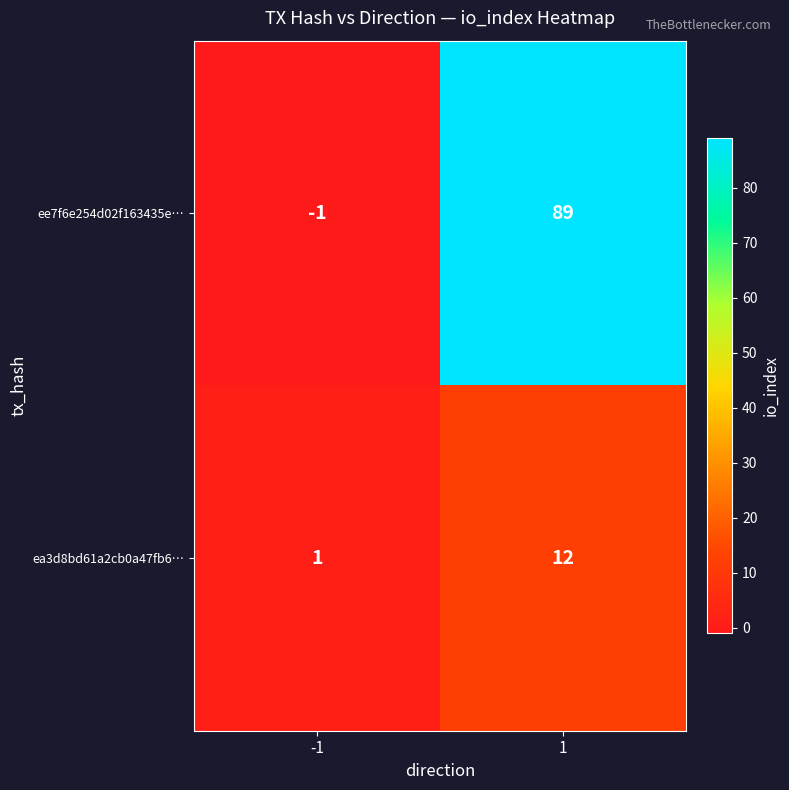

At how many categories does at least one series exceed 66?

1